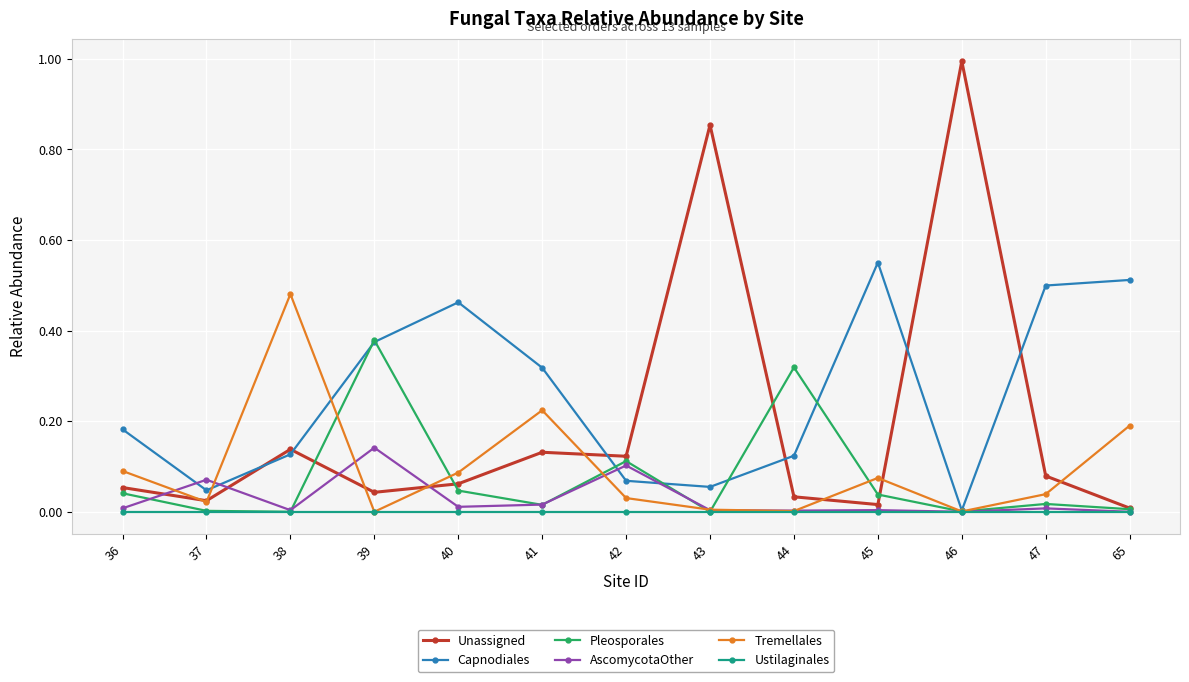

What is the maximum value shown in the chart?

1.0